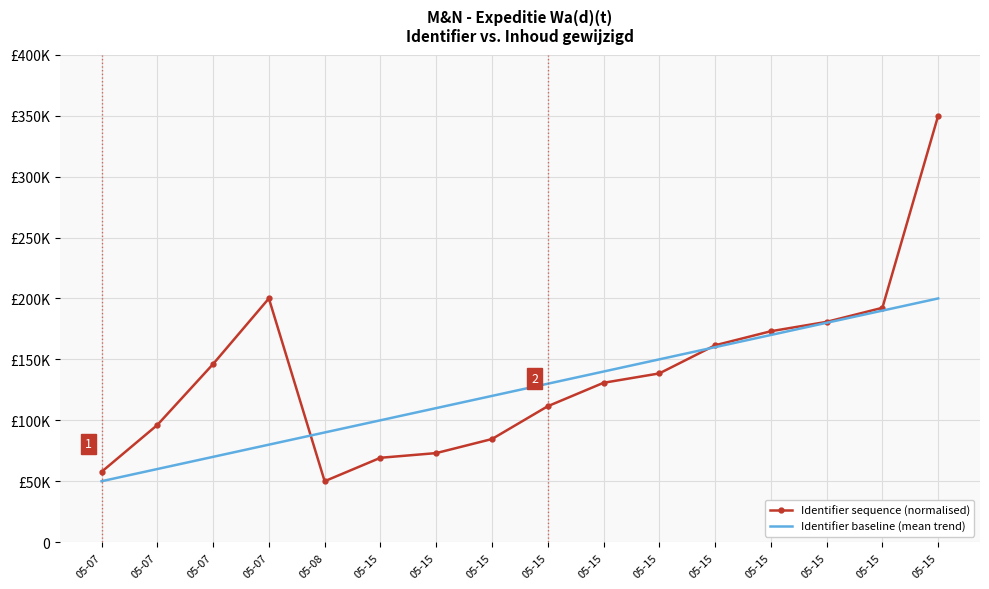

What are all the series names shown in the legend?

Identifier sequence (normalised), Identifier baseline (mean trend)